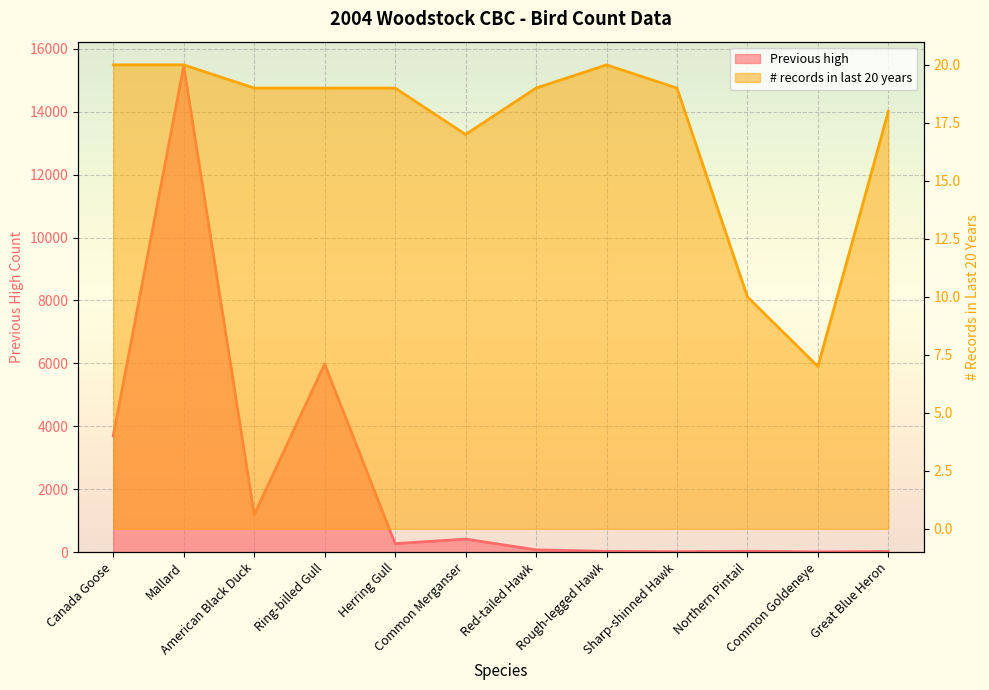

At how many categories does at least one series exceed 12388?

1